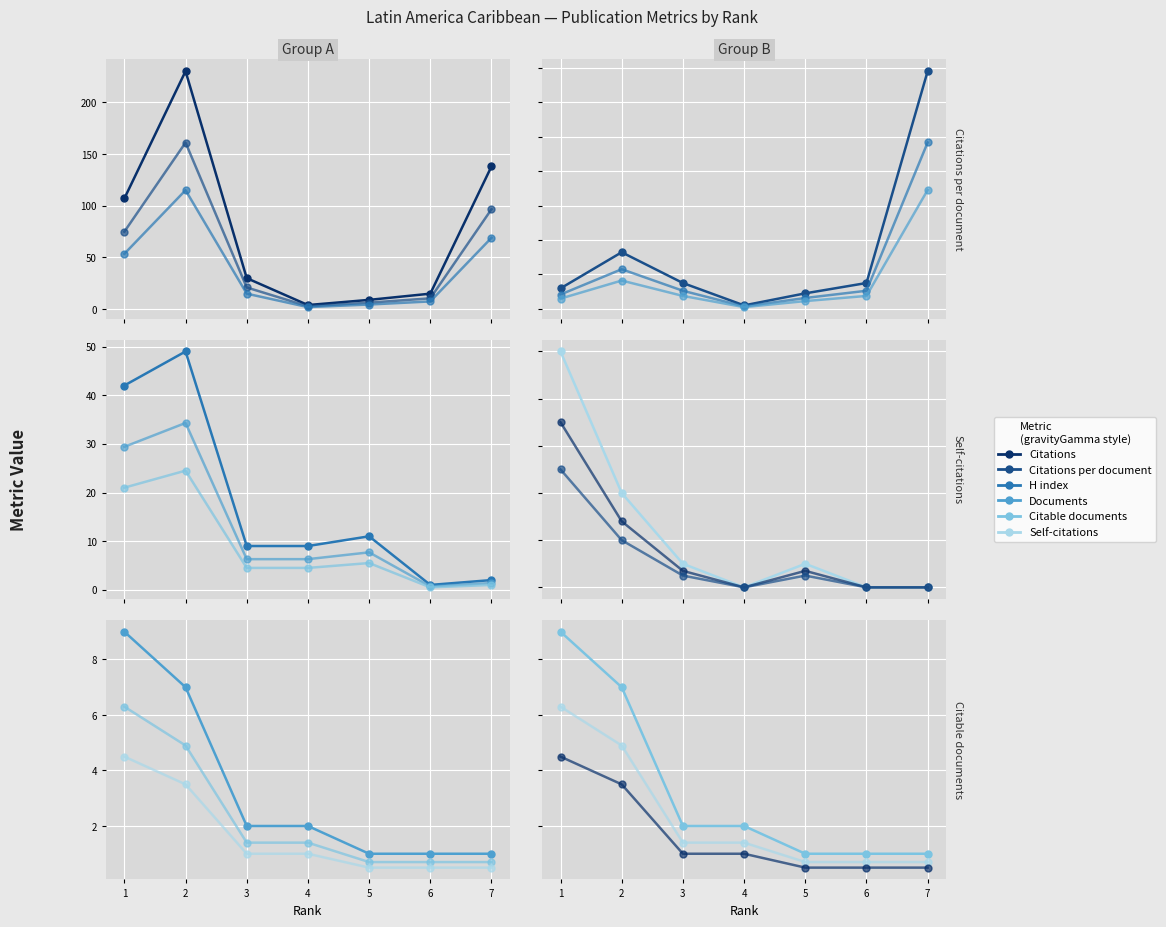

What are all the series names shown in the legend?

Citations, Citations per document, H index, Documents, Citable documents, Self-citations